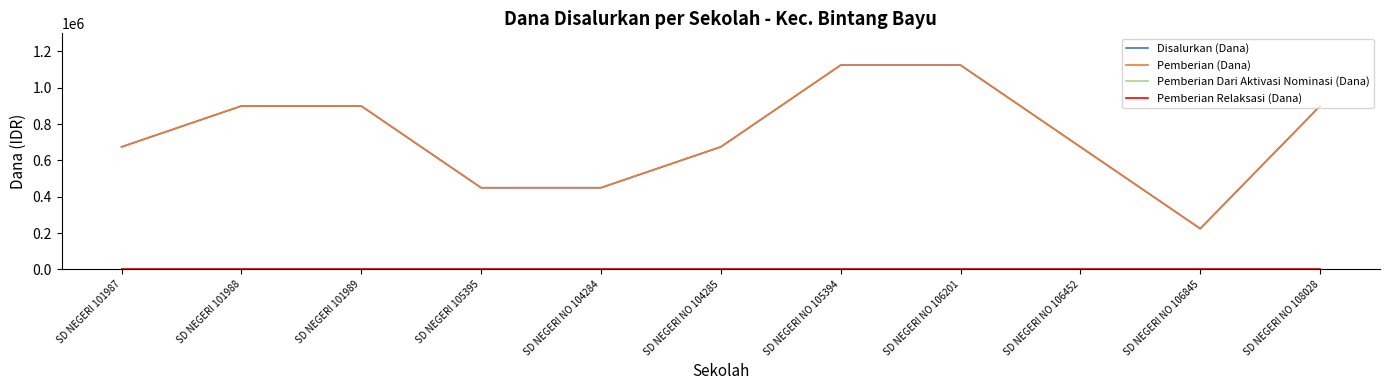

Reading left to right, what are all the values shown in this chart?

Disalurkan (Dana): 675000	900000	900000	450000	450000	675000	1125000	1125000	675000	225000	900000
Pemberian (Dana): 675000	900000	900000	450000	450000	675000	1125000	1125000	675000	225000	900000
Pemberian Dari Aktivasi Nominasi (Dana): 0	0	0	0	0	0	0	0	0	0	0
Pemberian Relaksasi (Dana): 0	0	0	0	0	0	0	0	0	0	0